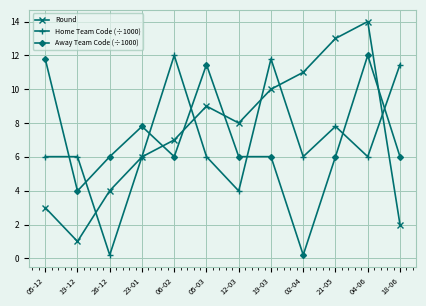

Which series ends up on top after the final intersection of Round and Away Team Code (÷1000)?

Away Team Code (÷1000)